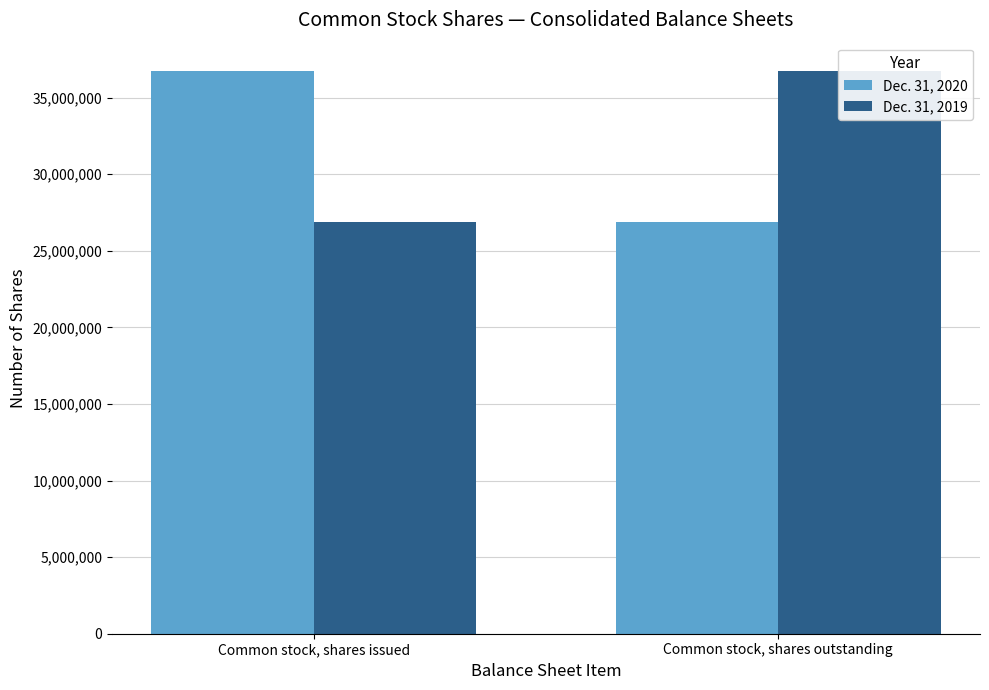

What is the spread (max minus min) of values at Common stock, shares outstanding?

9872062